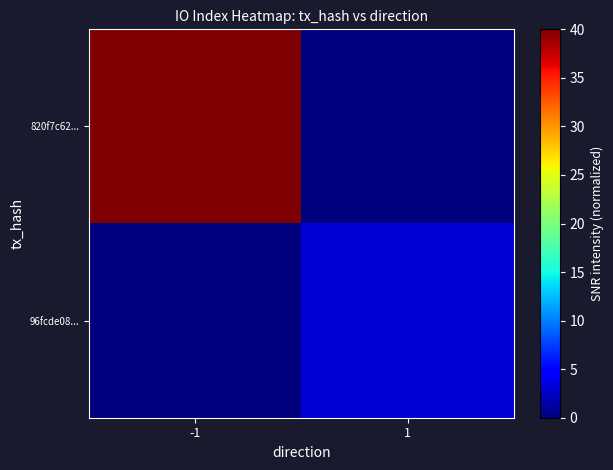

At which category is the sum across all series the highest?

-1